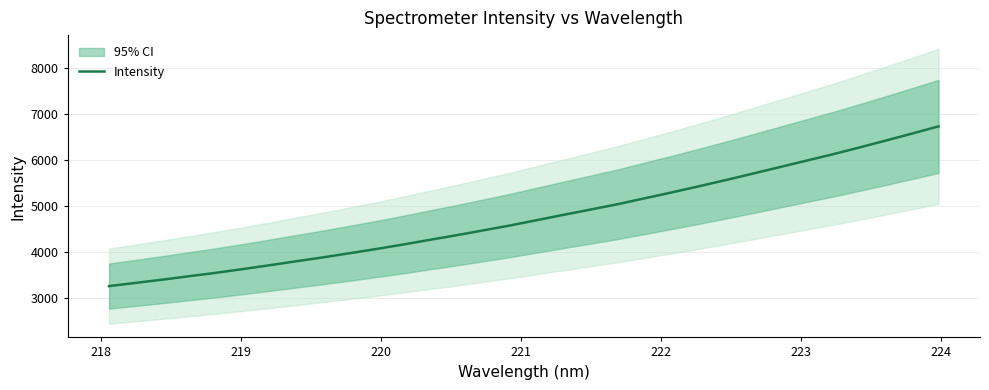

Reading right to left, list all the values displayed in this chart.

6725.2	6567.4	6413.0	6261.3	6113.2	5973.3	5832.9	5693.0	5554.8	5420.5	5289.7	5163.5	5036.8	4922.6	4808.6	4693.6	4578.0	4471.9	4366.2	4266.4	4163.9	4066.9	3975.1	3884.6	3799.8	3713.8	3629.7	3549.5	3475.5	3401.2	3330.2	3260.5